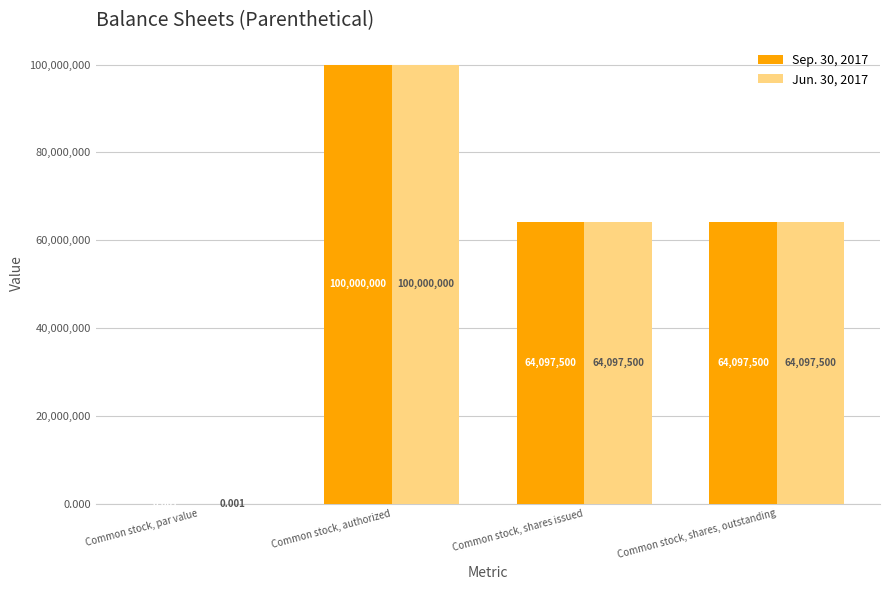

At which category is the sum across all series the highest?

Common stock, authorized